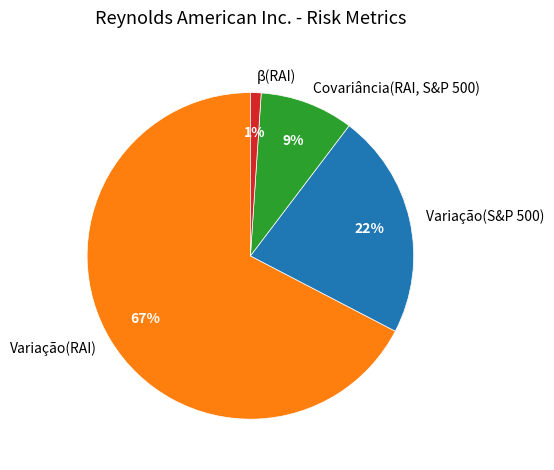

Count the number of slices in the pie.

4